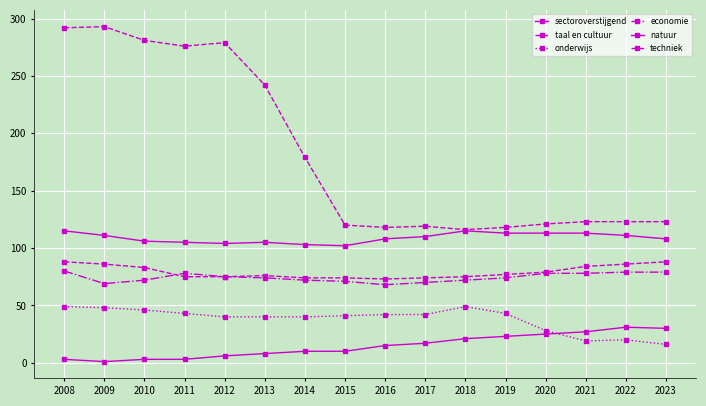

In techniek, how many points are higher than both neighbors (excluding endpoints)?

1